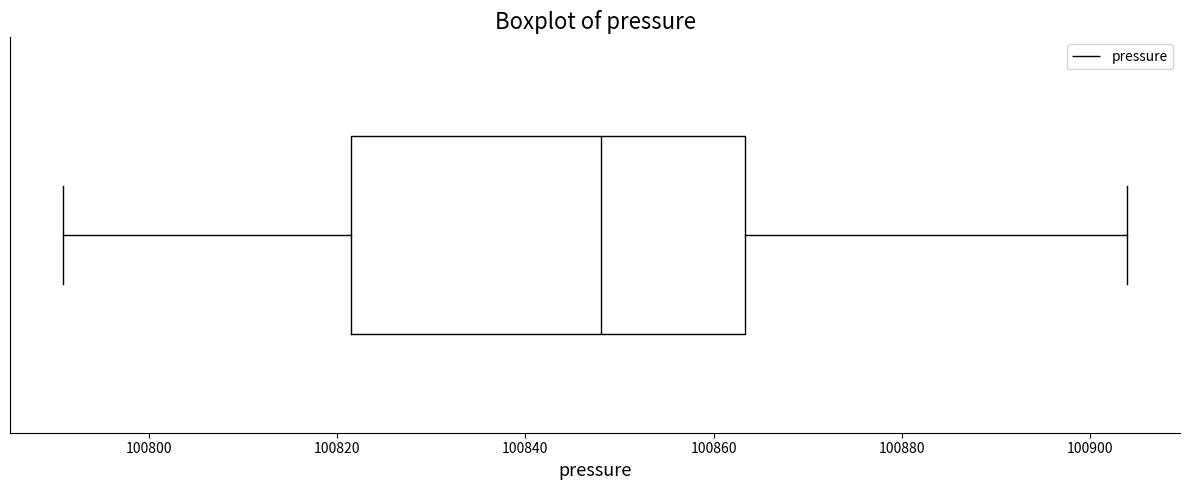

Transcribe this box plot: give where the median line is, the range the box spans, and where the two whiskers end, as read against the x-axis. The values are not printed on the chart, so give them approximately, as read against the axis.

median 100848, box 100822 to 100864, whiskers 100790 to 100904